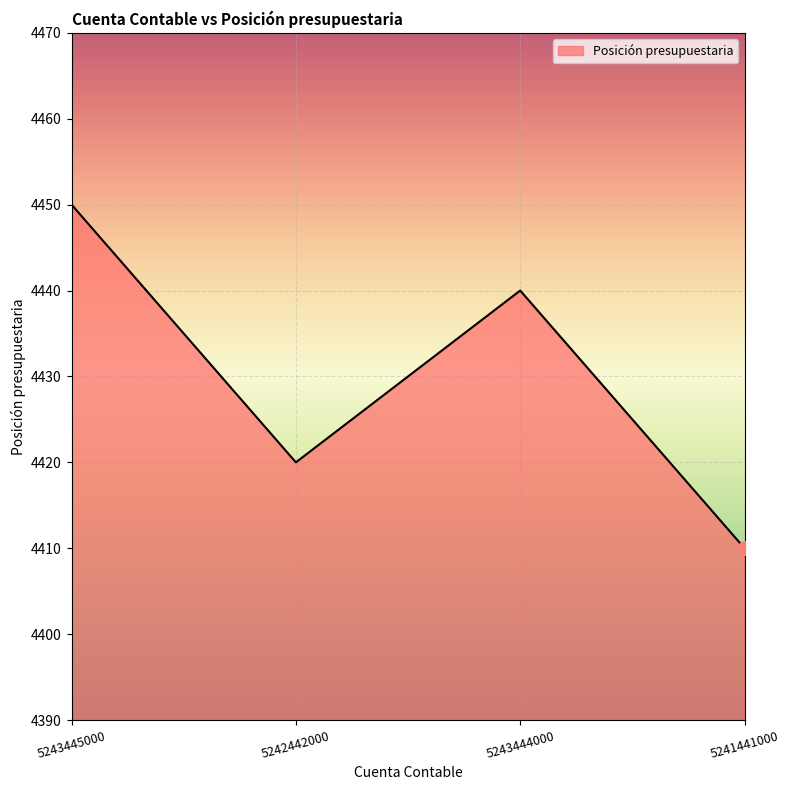

How many values are below 4440?

2